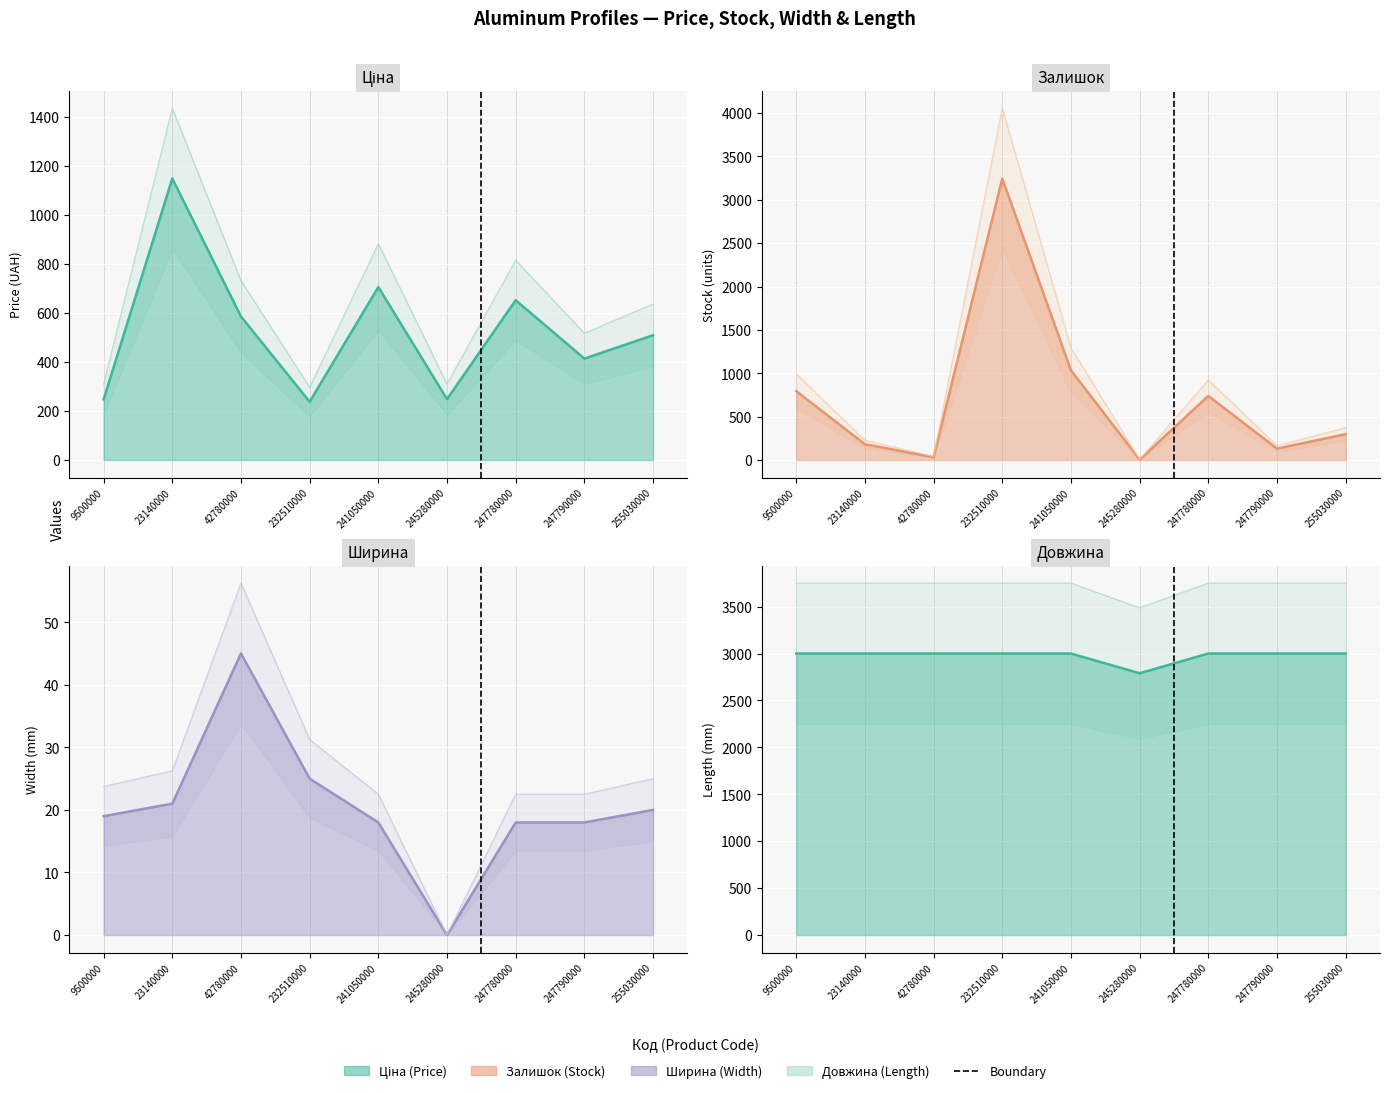

At which category does Ширина reach its first local valley?

245280000